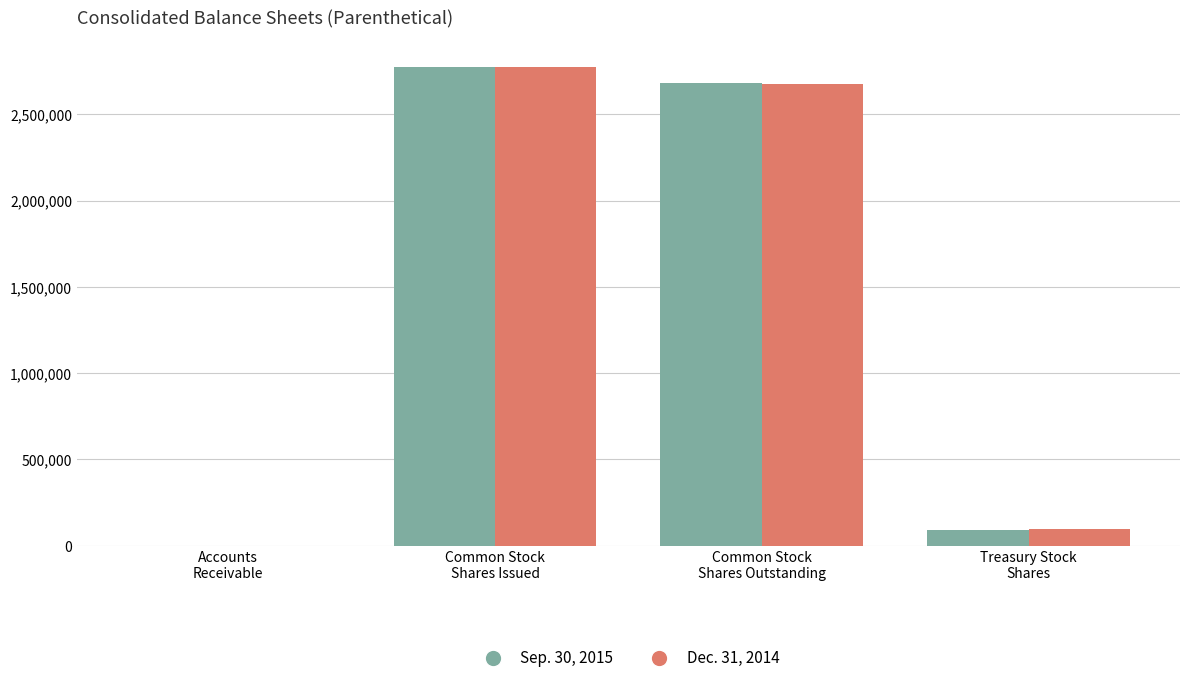

What is the sum of all Sep. 30, 2015 values?

5548193